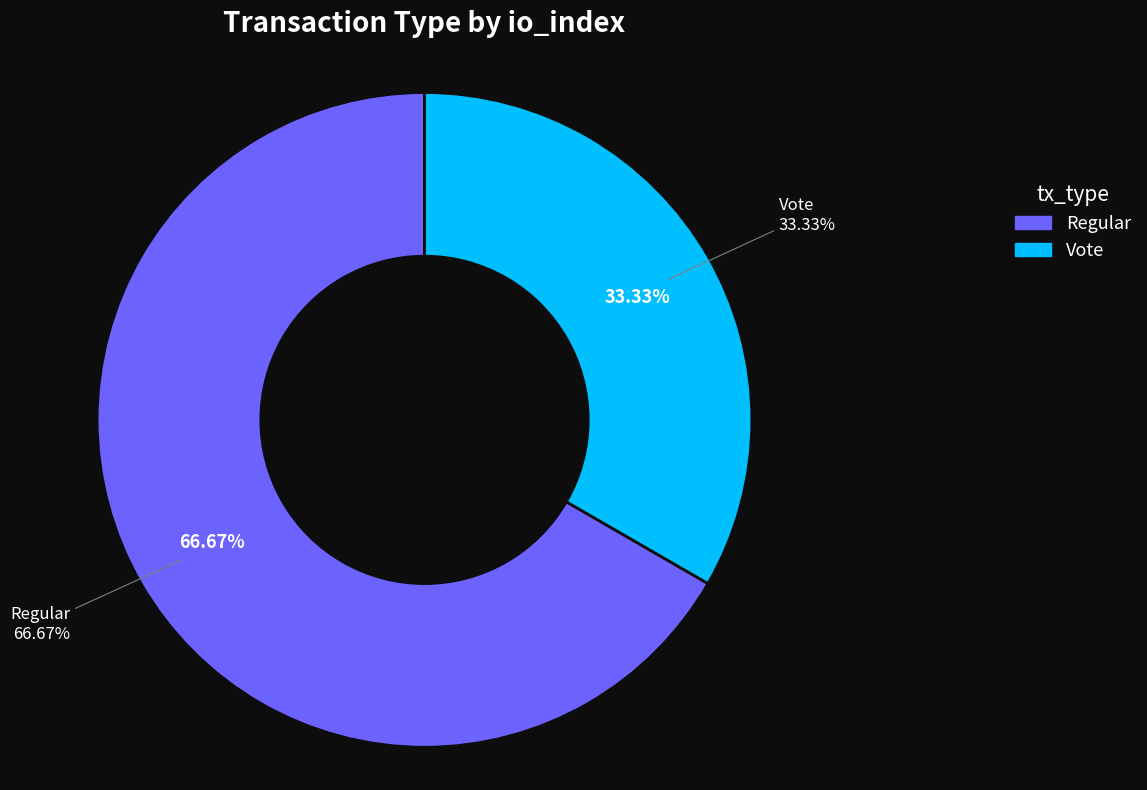

To the nearest percent, what percentage of the pie is tx_type_Vote (io_index=2)?

33%